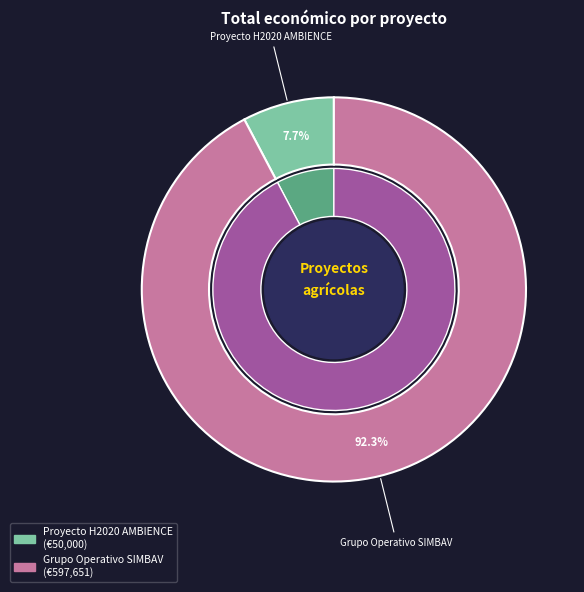

Which category accounts for the majority?

Grupo Operativo SIMBAV